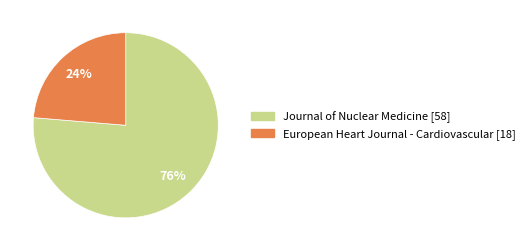

True or false: European Heart Journal - Cardiovascular [18] accounts for 24% of the total.

True